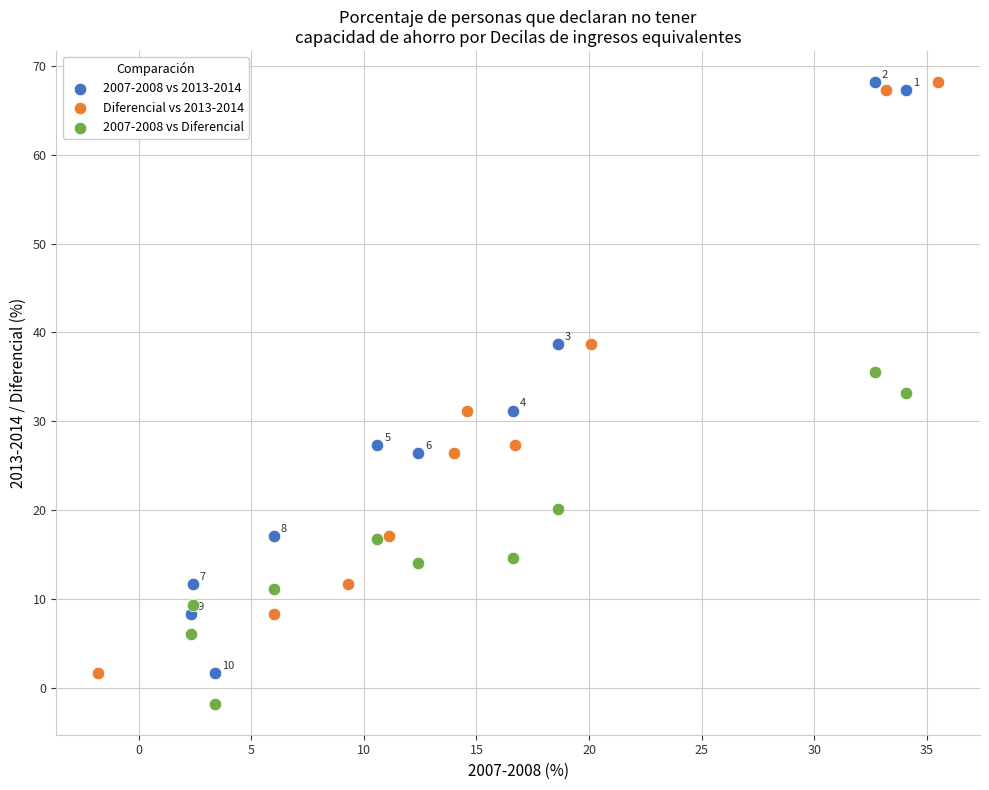

Which series contains the lowest Y value?

2007-2008 vs Diferencial